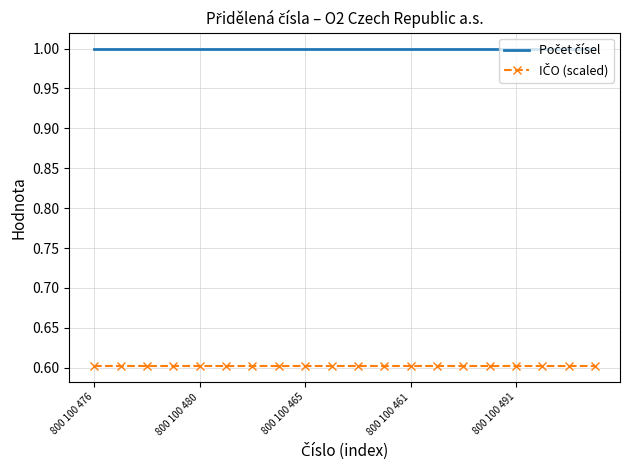

What is the total value across all series at 800 100 491?

1.6